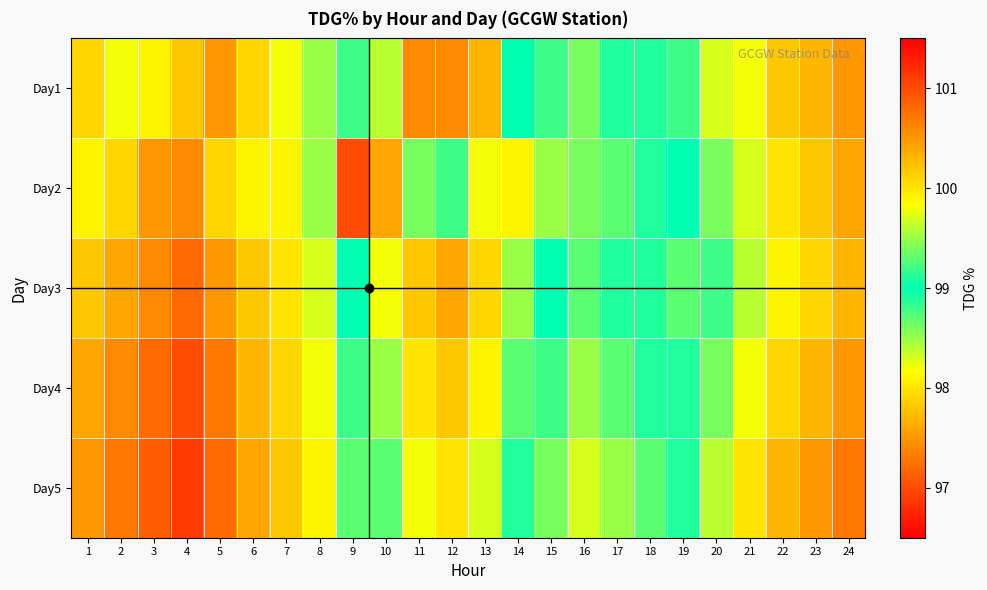

What is the minimum value shown in the chart?

96.9